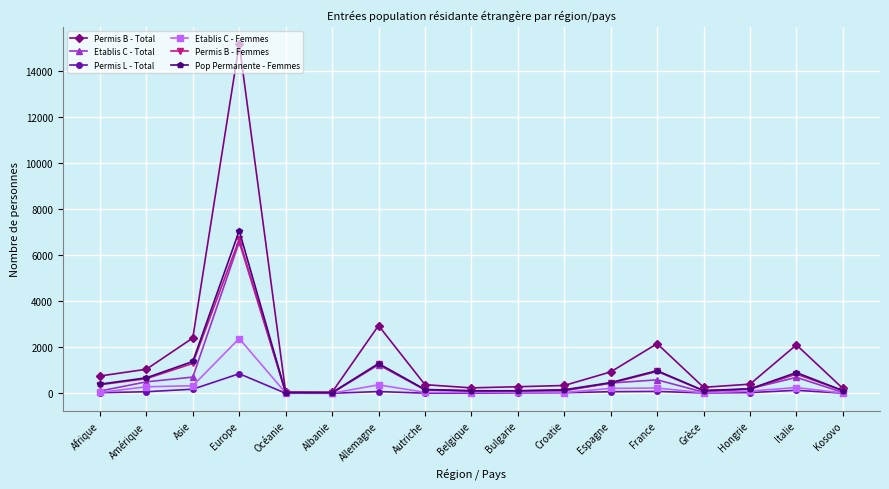

In Permis B - Total, how many points are lower than both neighbors (excluding endpoints)?

3